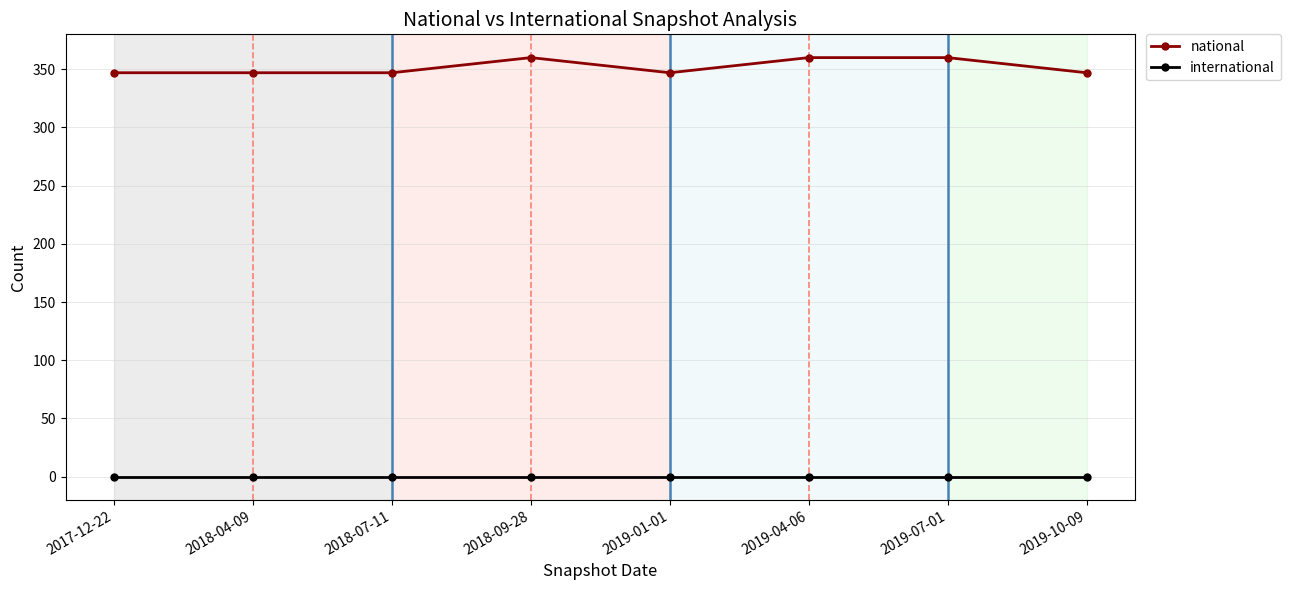

What is the sum of the national values at 2018-04-09 and 2019-10-09?

694